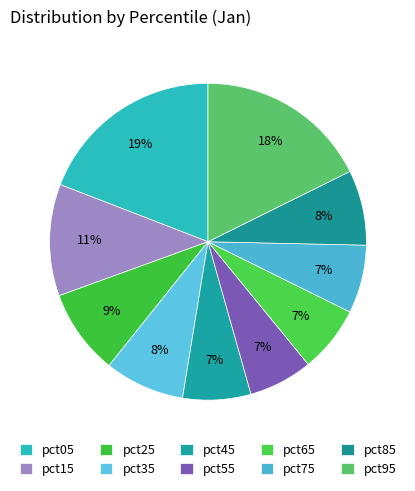

What portion of the pie excludes pct65?

93.2%